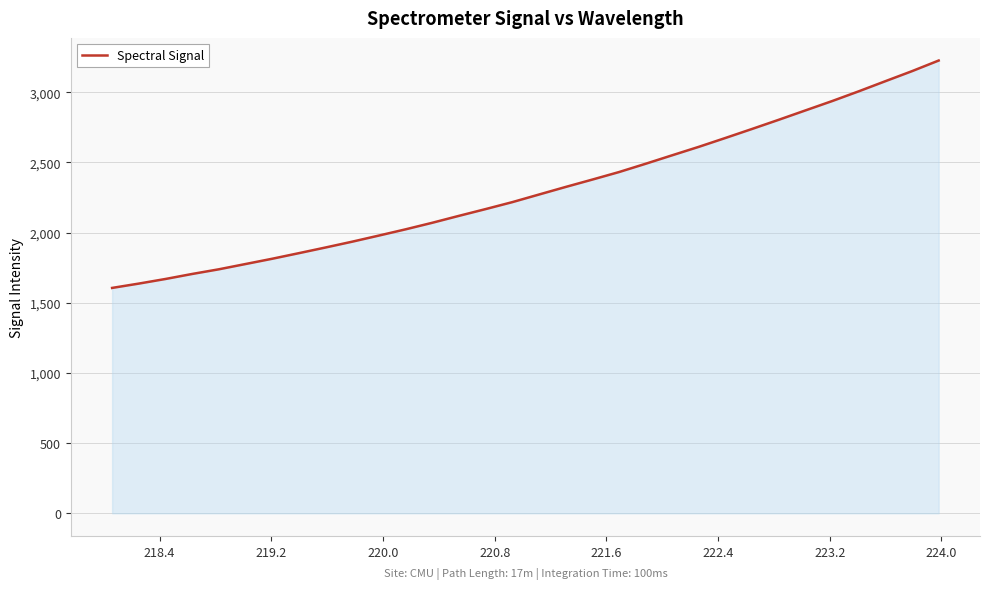

What is the greatest value displayed?

3226.2